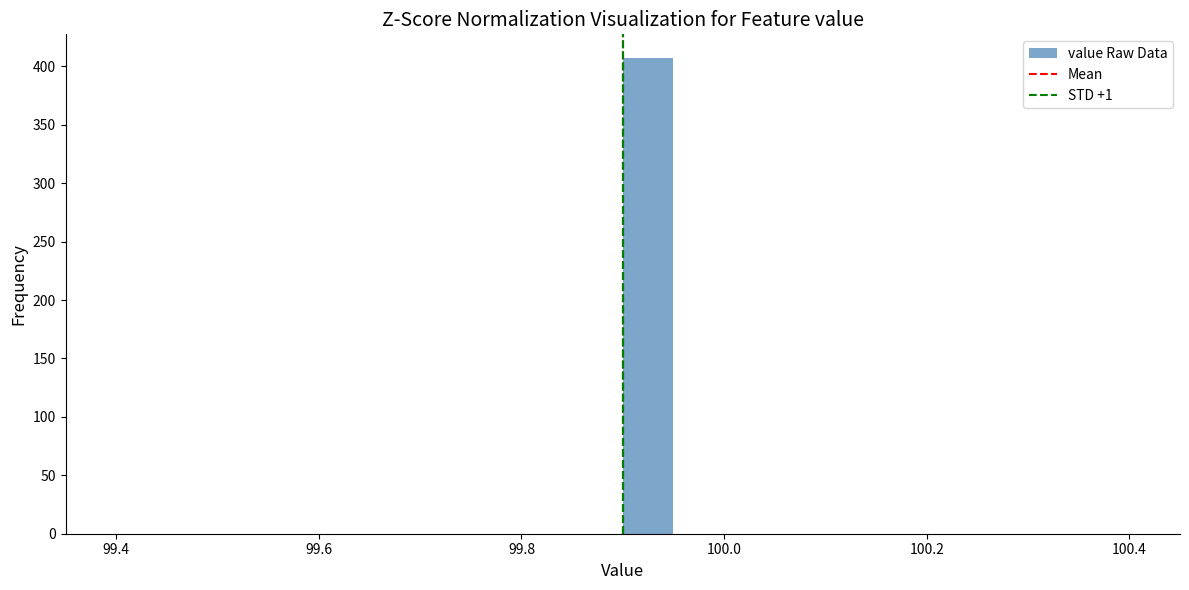

Read against the x-axis, roughly where is the centre of the tallest bar?

99.92